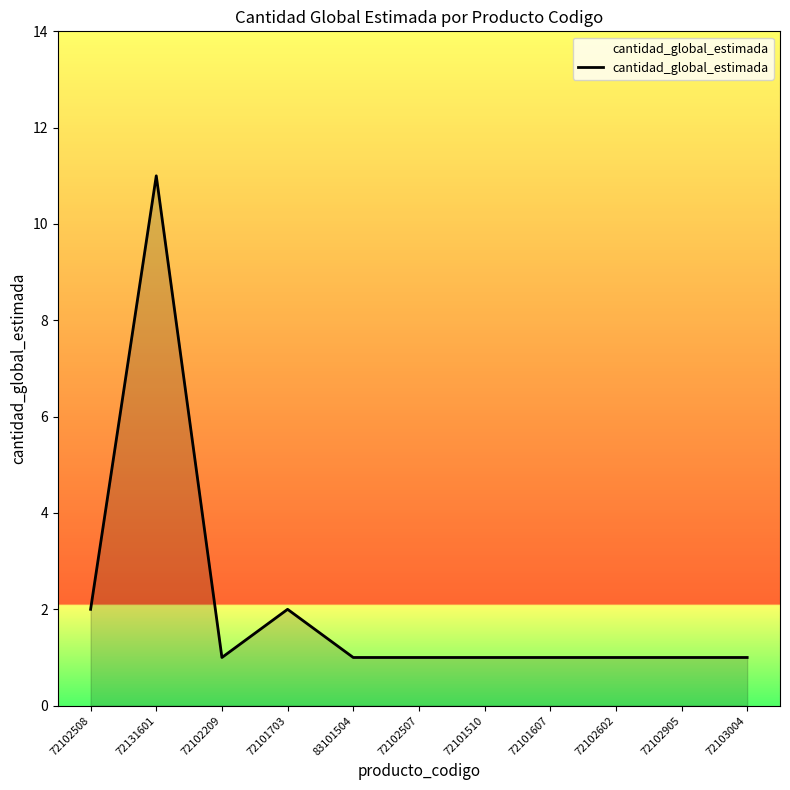

The chart shows a value of 2 at 72102508. True or false?

True